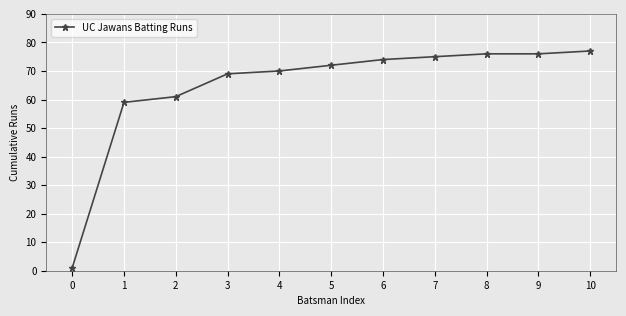

Does the chart have visible grid lines?

Yes